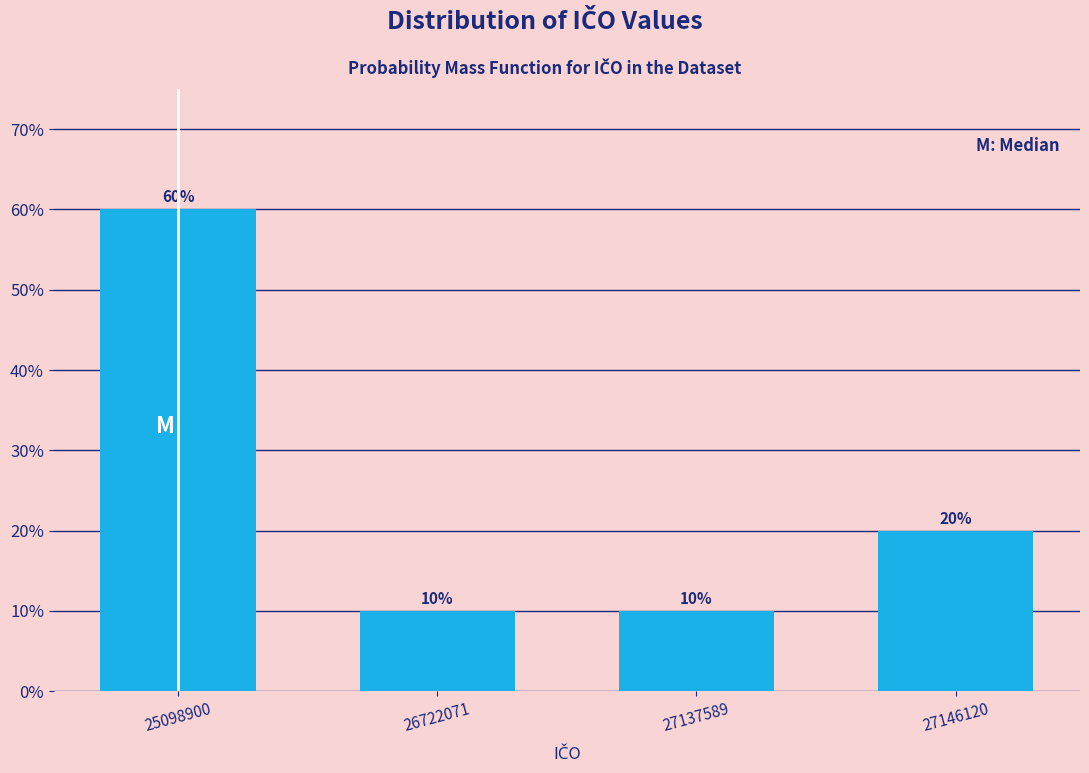

Reading left to right, transcribe all the data shown in this chart.

60	10	10	20